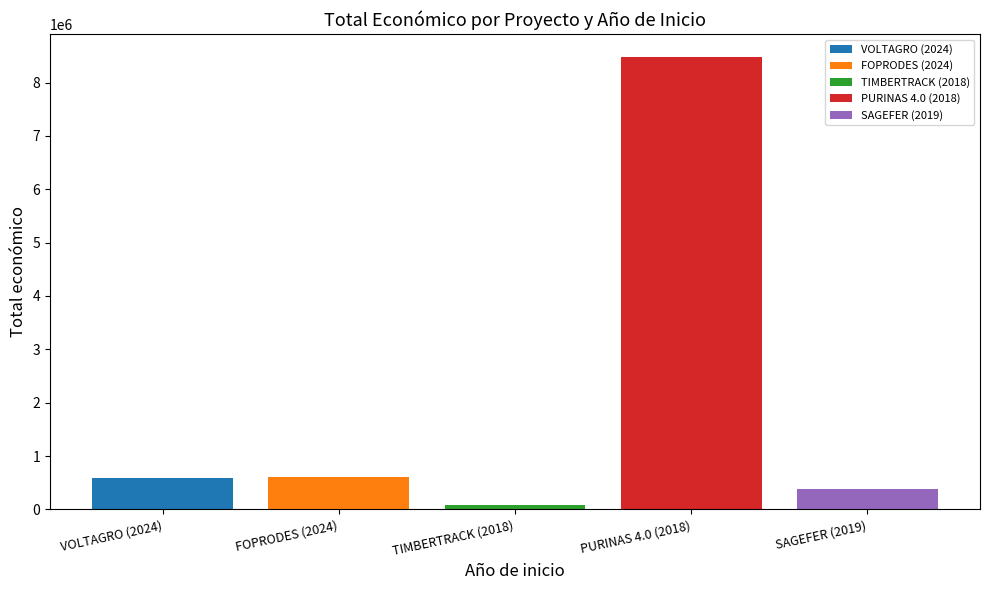

Which series has the widest spread of values?

VOLTAGRO (2024)